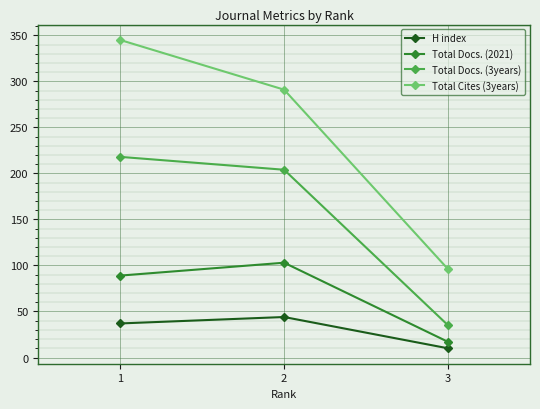

Which series has the largest range (max minus min)?

Total Cites (3years)